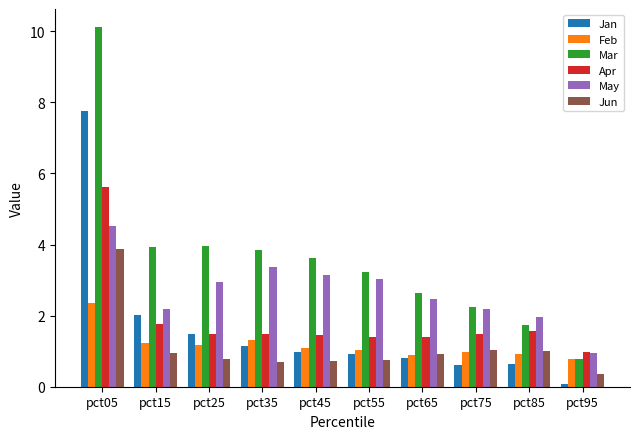

Which series has the largest range (max minus min)?

Mar